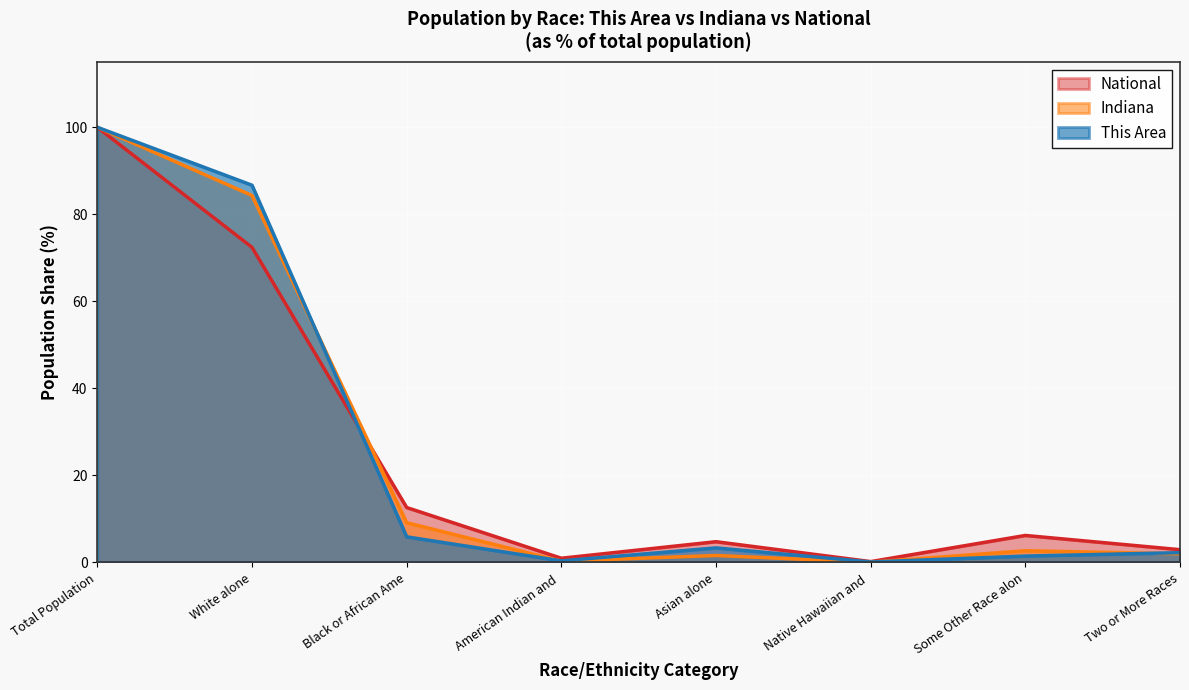

The National series shows 2.9 at Two or More Races. True or false?

True